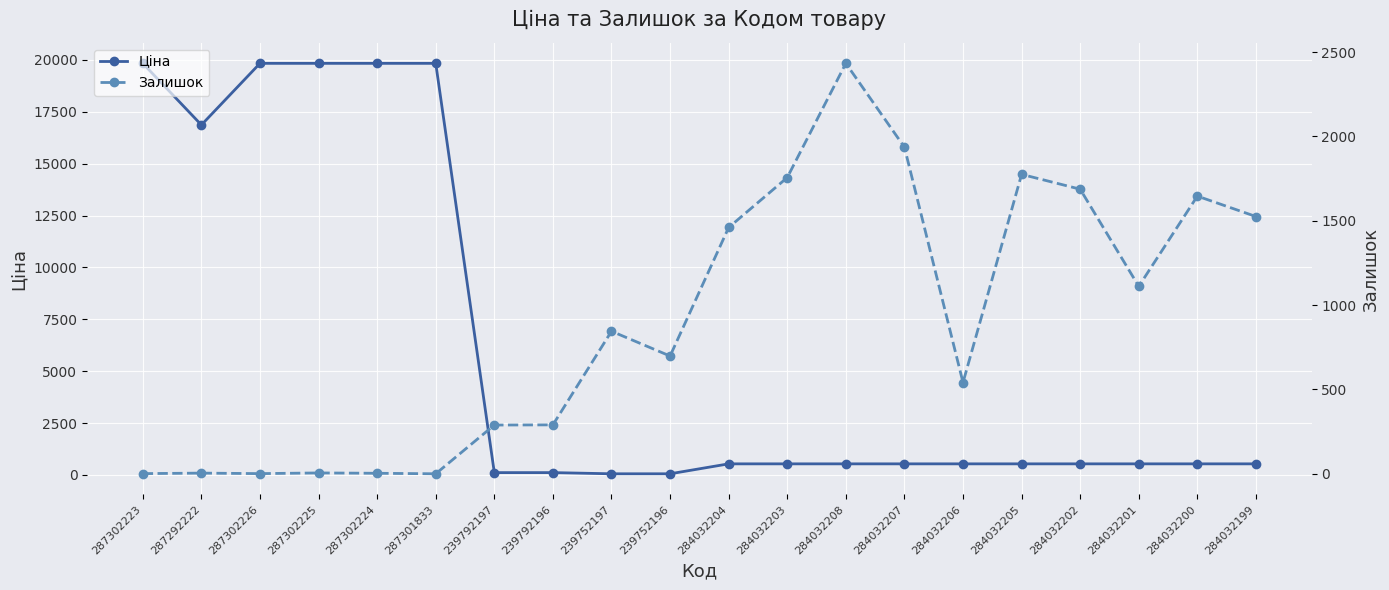

Which series has the largest range (max minus min)?

Ціна